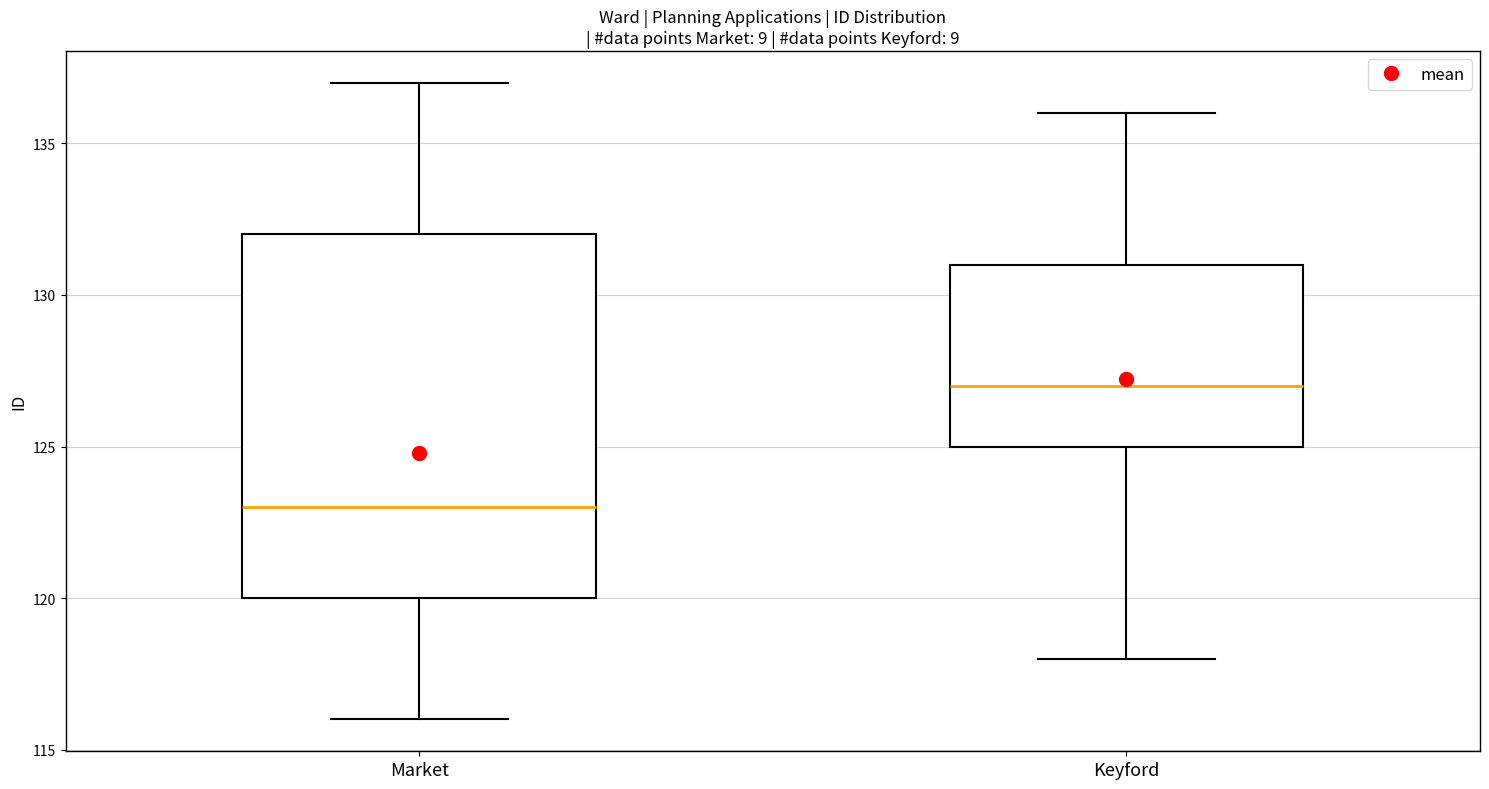

Where does the upper whisker of the box for Market end on the y-axis? The values are not printed on the chart, so give them approximately, as read against the axis.

137